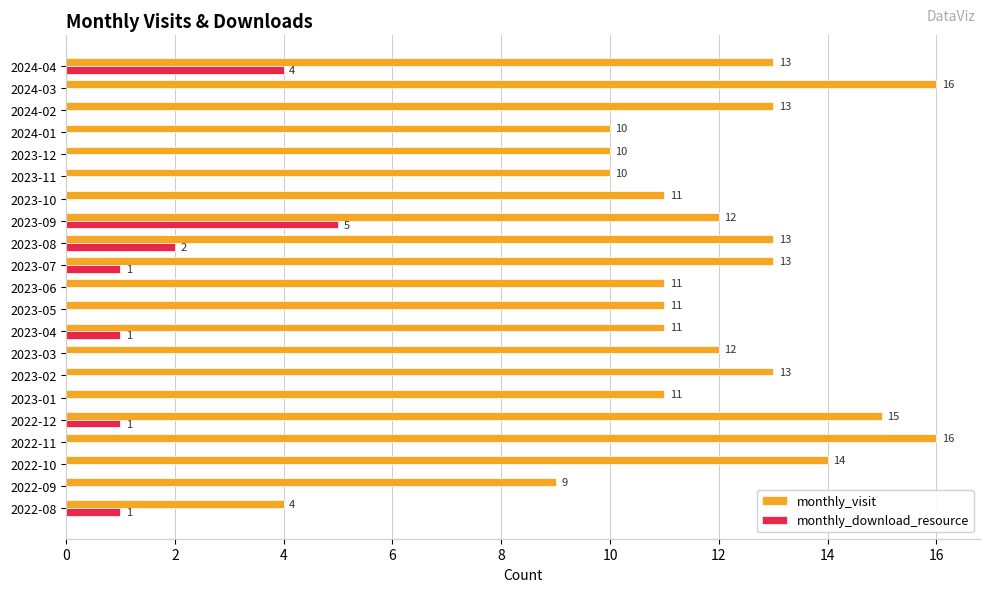

The value of monthly_visit at 2023-10 is 11. True or false?

True